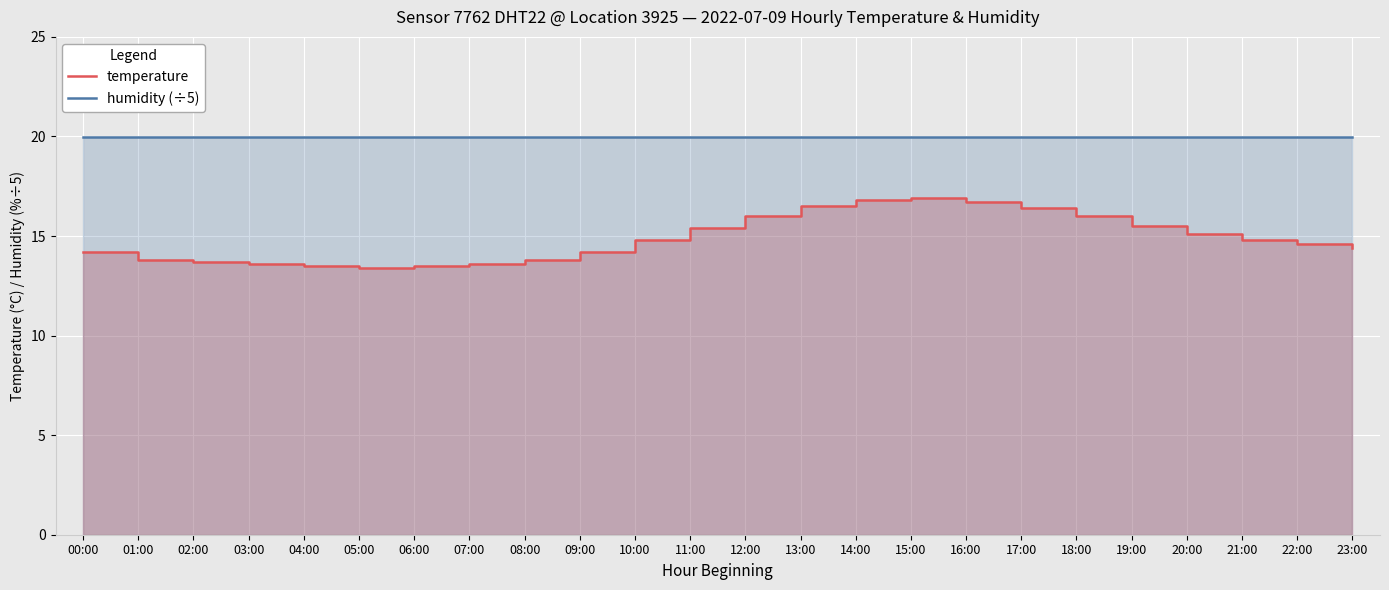

True or false: temperature has a value of 19.2 at 23:00.

False